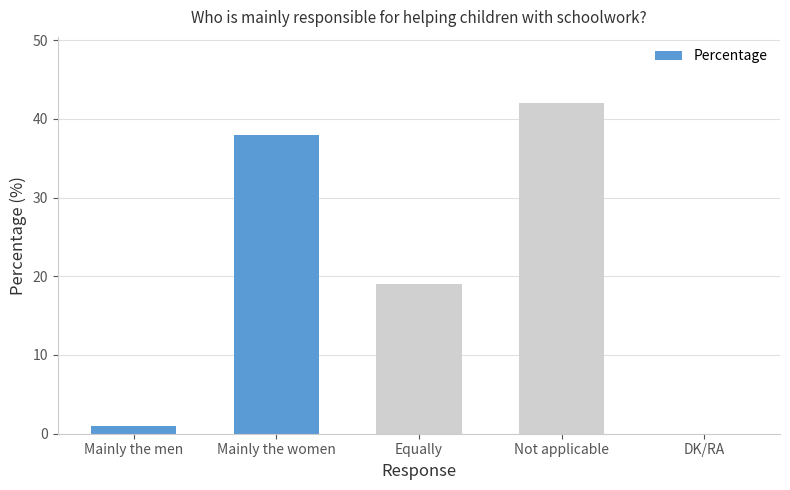

Are the bars horizontal?

No